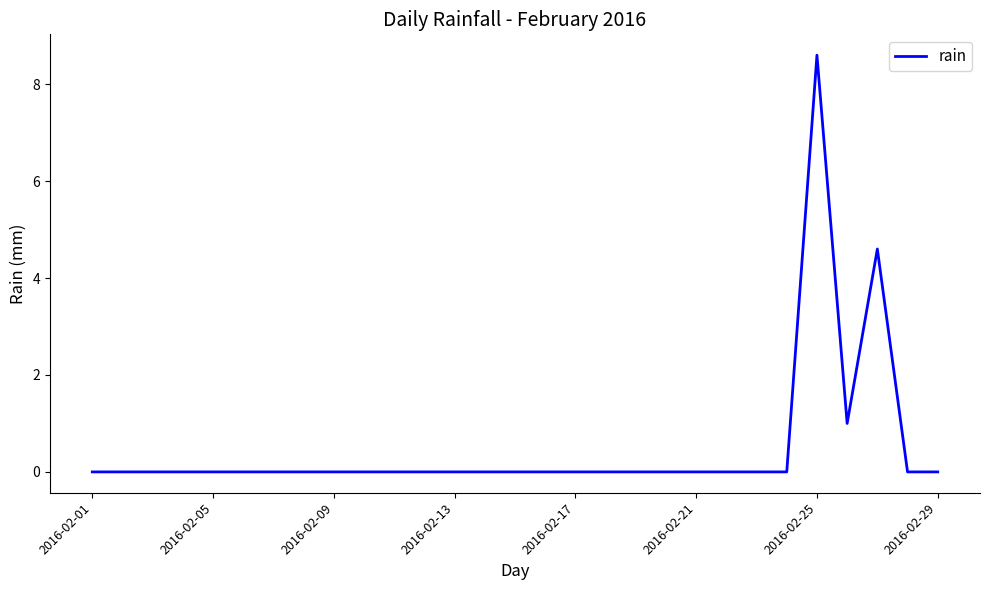

What is the maximum value shown in the chart?

8.6